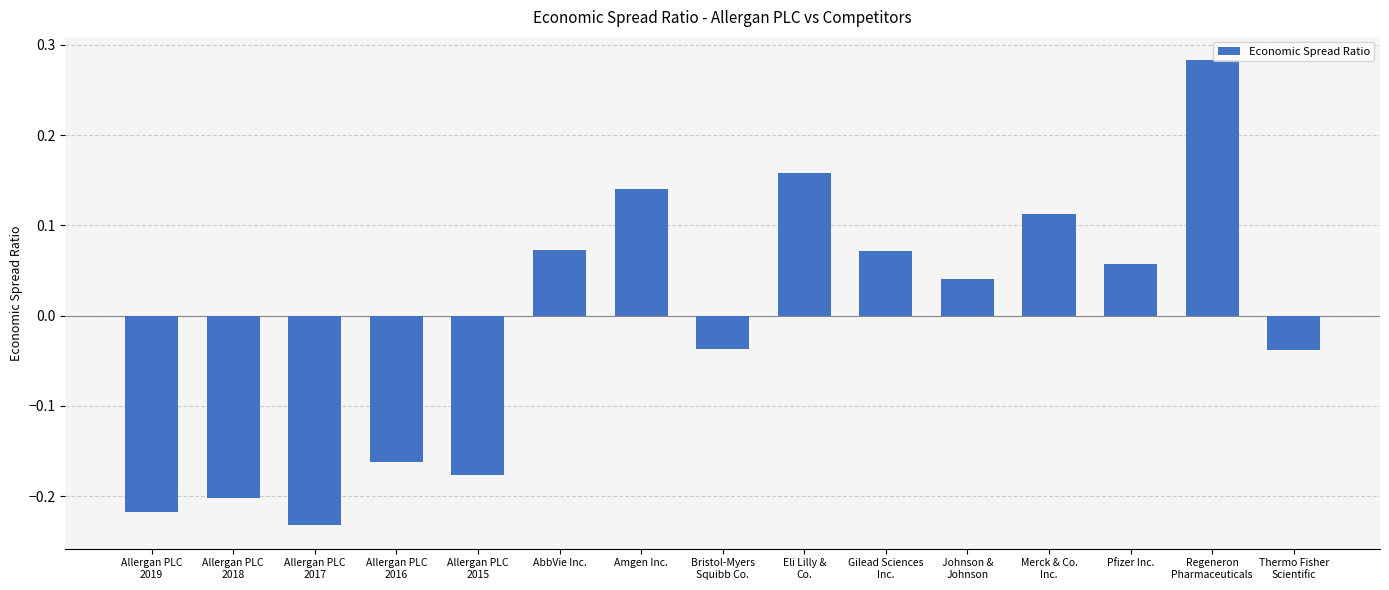

Between AbbVie Inc. and Johnson &
Johnson, which is larger?

AbbVie Inc.